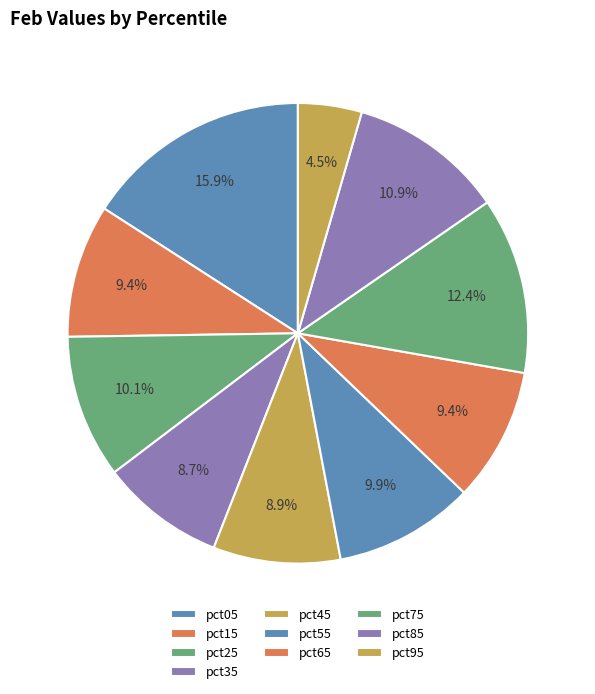

How many slices are in this pie chart?

10